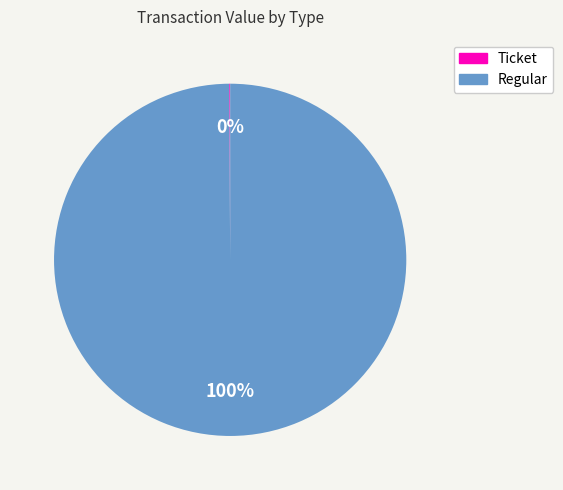

Is it true that Regular is 94% of the pie?

False